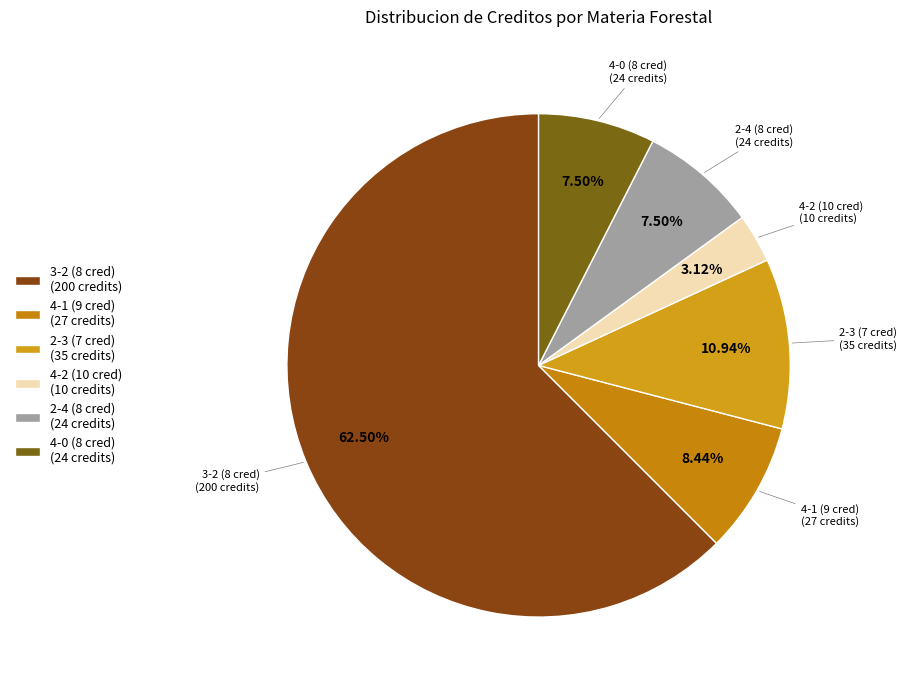

Which has a higher value, 4-2 (10 cred) (10 credits) or 2-4 (8 cred) (24 credits)?

2-4 (8 cred) (24 credits)